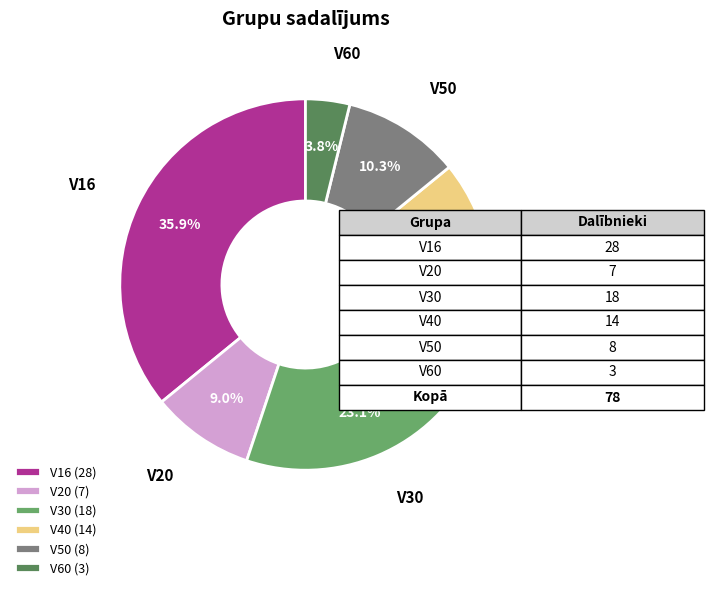

Is V40 the majority of the pie?

No